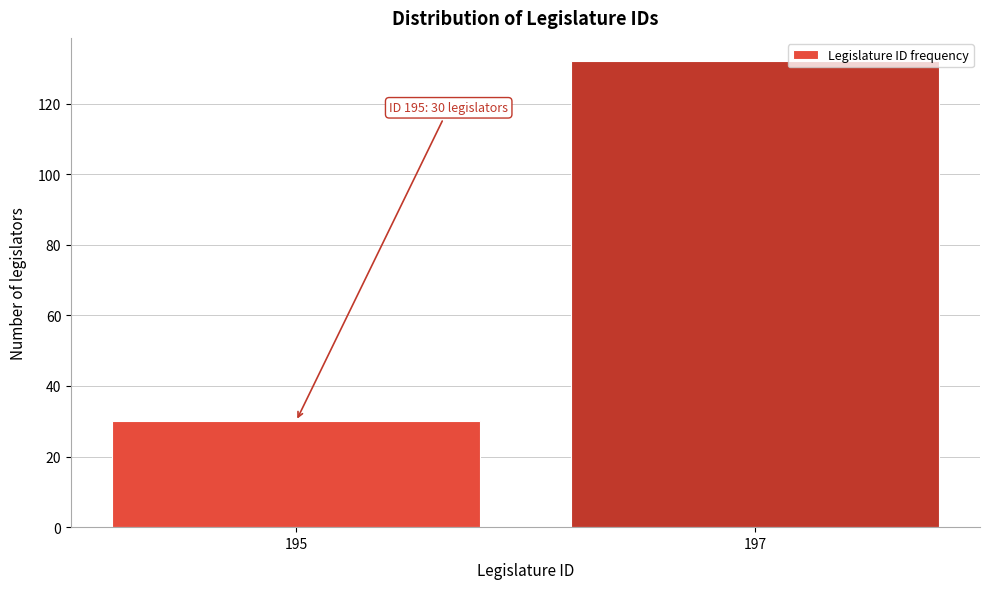

Reading left to right, what are all the values shown in this chart?

30	132